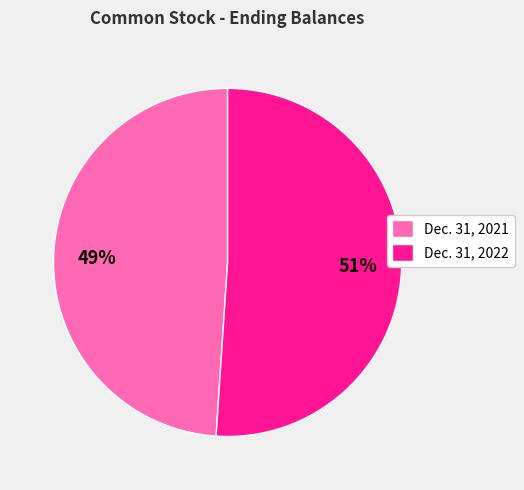

What is the majority slice?

Dec. 31, 2022